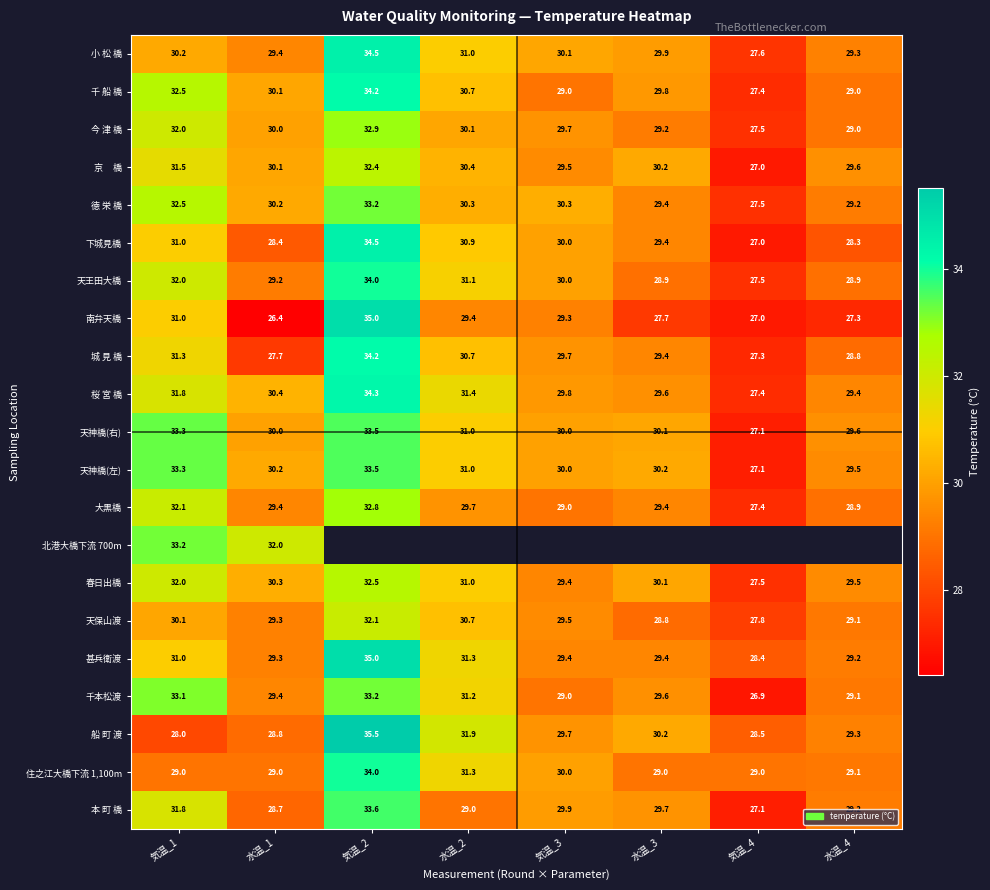

What is the difference between the 天王田大橋 values at 水温_1 and 水温_3?

0.3